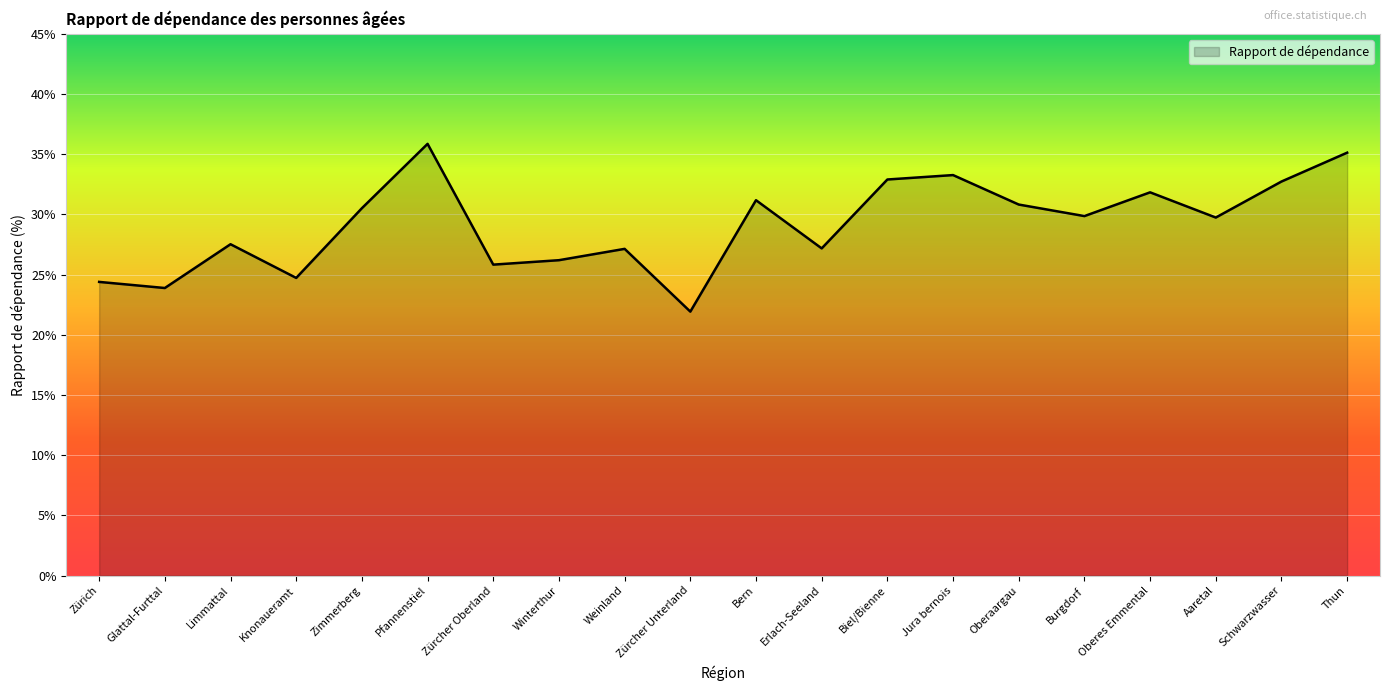

How many interior local peaks (higher than both neighbors) does the data have?

6